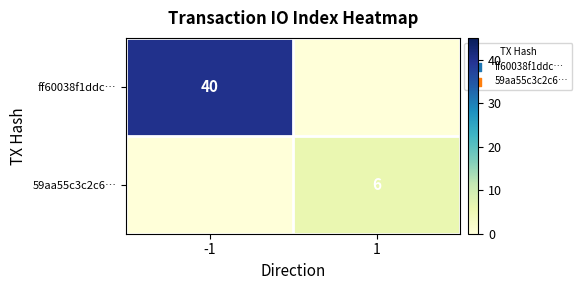

The value of 59aa55c3c2c6… at 1 is 8. True or false?

False